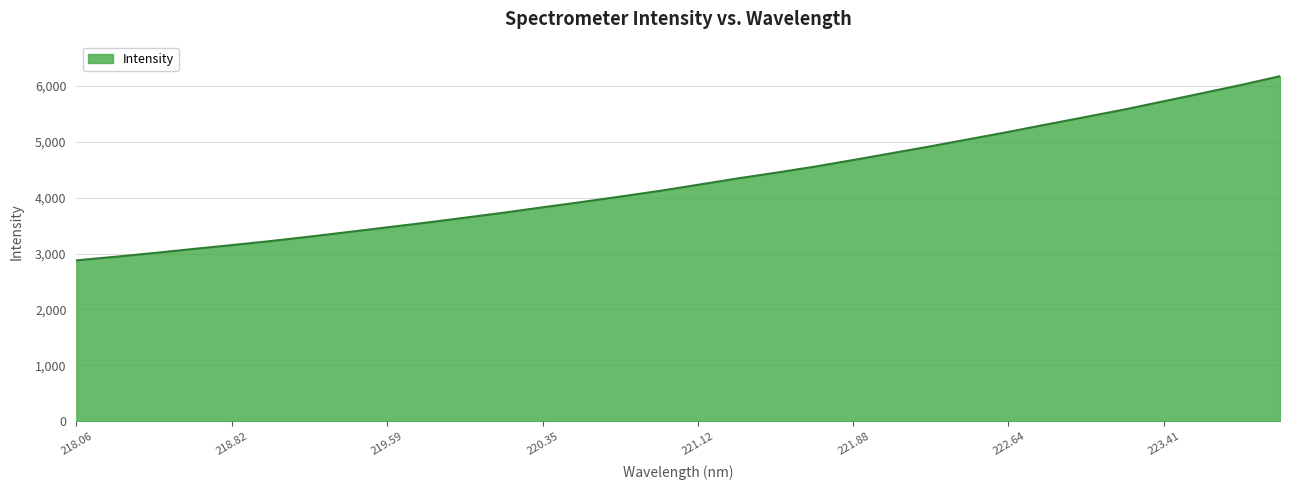

True or false: the data has more than 1 interior local peaks.

False